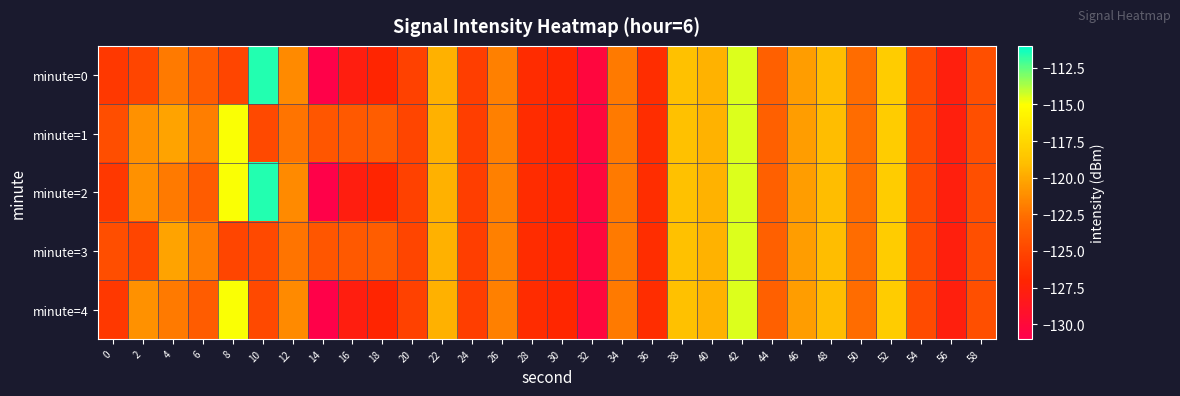

Reading left to right, extract all data points from this chart.

minute=0: 0=-125.8	2=-125.1	4=-122.0	6=-123.6	8=-125.0	10=-111.6	12=-121.3	14=-130.8	16=-127.7	18=-127.1	20=-125.2	22=-119.6	24=-125.5	26=-121.8	28=-126.6	30=-127.0	32=-130.2	34=-122.0	36=-126.5	38=-118.8	40=-119.6	42=-114.5	44=-123.3	46=-120.5	48=-119.1	50=-122.7	52=-118.1	54=-124.6	56=-127.7	58=-124.4
minute=1: 0=-124.5	2=-121.0	4=-120.2	6=-121.9	8=-114.9	10=-124.8	12=-122.4	14=-123.9	16=-123.8	18=-123.5	20=-125.0	22=-119.6	24=-125.5	26=-121.8	28=-126.6	30=-127.0	32=-130.2	34=-122.0	36=-126.5	38=-118.8	40=-119.6	42=-114.5	44=-123.3	46=-120.5	48=-119.1	50=-122.7	52=-118.1	54=-124.6	56=-127.7	58=-124.4
minute=2: 0=-125.8	2=-121.0	4=-122.0	6=-123.6	8=-114.9	10=-111.6	12=-121.3	14=-130.8	16=-127.7	18=-127.1	20=-125.2	22=-119.6	24=-125.5	26=-121.8	28=-126.6	30=-127.0	32=-130.2	34=-122.0	36=-126.5	38=-118.8	40=-119.6	42=-114.5	44=-123.3	46=-120.5	48=-119.1	50=-122.7	52=-118.1	54=-124.6	56=-127.7	58=-124.4
minute=3: 0=-124.5	2=-125.1	4=-120.2	6=-121.9	8=-125.0	10=-124.8	12=-122.4	14=-123.9	16=-123.8	18=-123.5	20=-125.0	22=-119.6	24=-125.5	26=-121.8	28=-126.6	30=-127.0	32=-130.2	34=-122.0	36=-126.5	38=-118.8	40=-119.6	42=-114.5	44=-123.3	46=-120.5	48=-119.1	50=-122.7	52=-118.1	54=-124.6	56=-127.7	58=-124.4
minute=4: 0=-125.8	2=-121.0	4=-122.0	6=-123.6	8=-114.9	10=-124.8	12=-121.3	14=-130.8	16=-127.7	18=-127.1	20=-125.2	22=-119.6	24=-125.5	26=-121.8	28=-126.6	30=-127.0	32=-130.2	34=-122.0	36=-126.5	38=-118.8	40=-119.6	42=-114.5	44=-123.3	46=-120.5	48=-119.1	50=-122.7	52=-118.1	54=-124.6	56=-127.7	58=-124.4